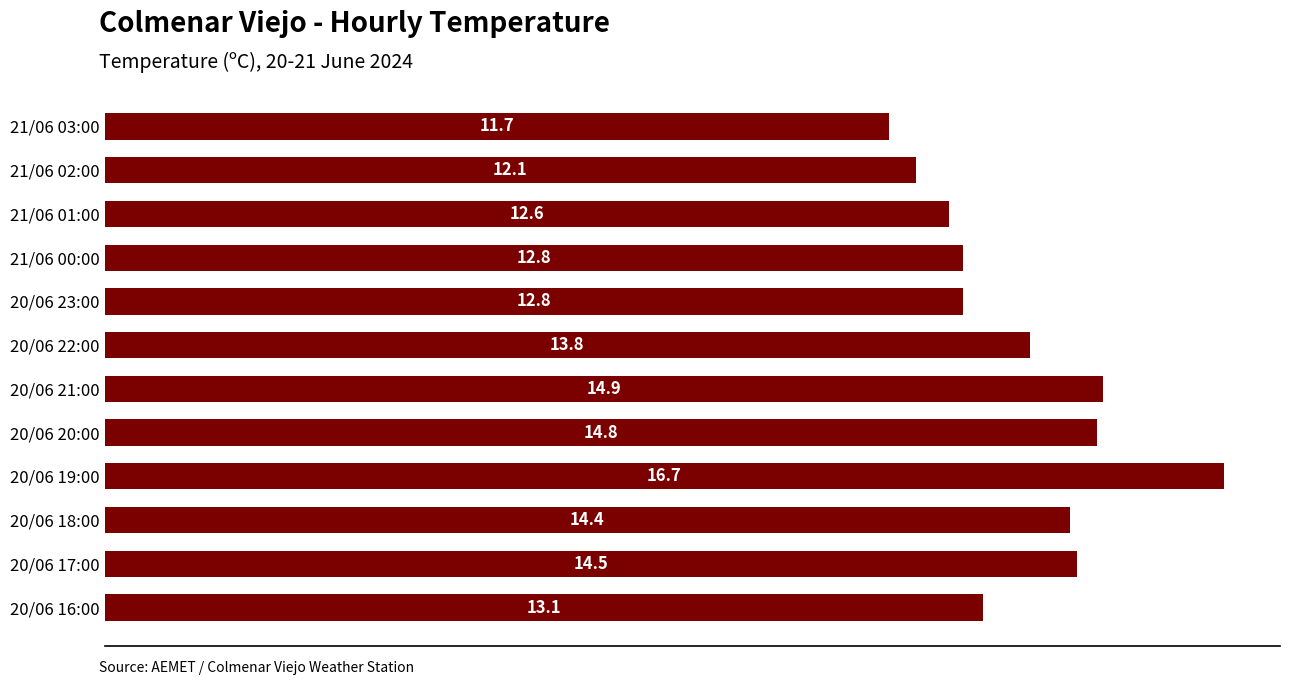

Count the number of data series in this chart.

1